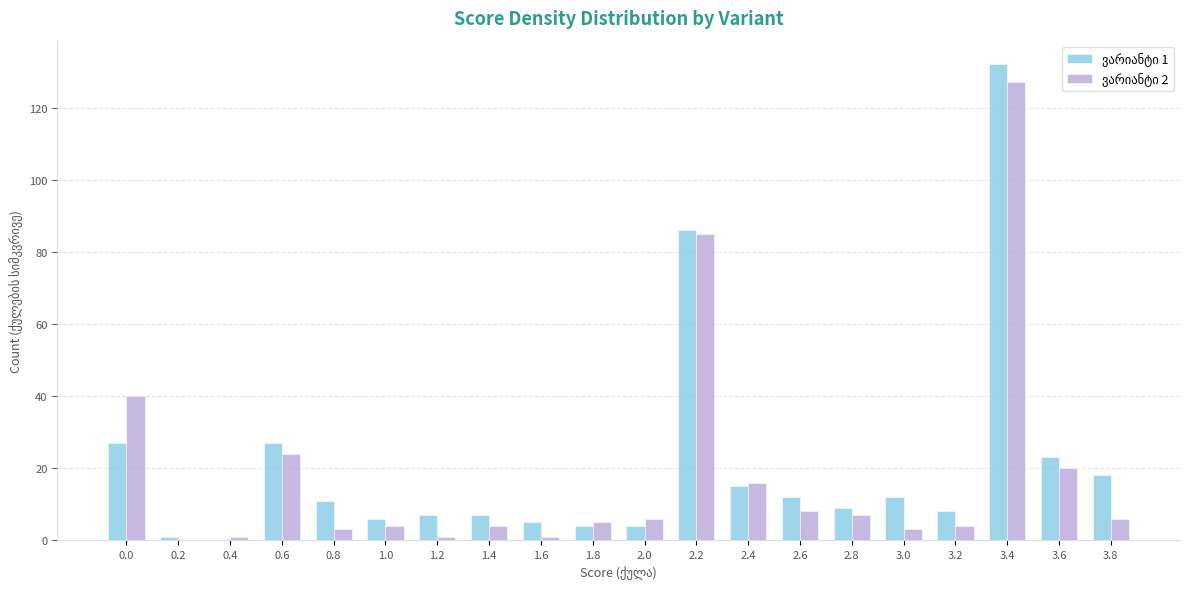

At which category is the sum across all series the highest?

3.4